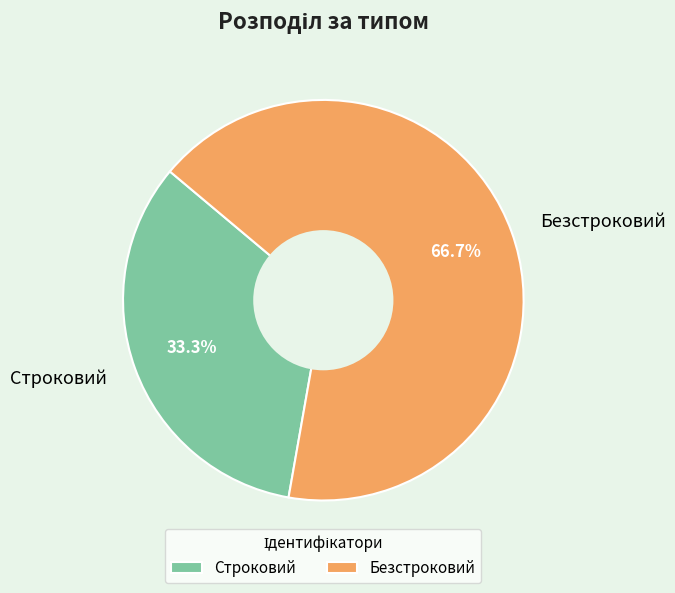

What is the smallest slice in the pie chart?

Строковий